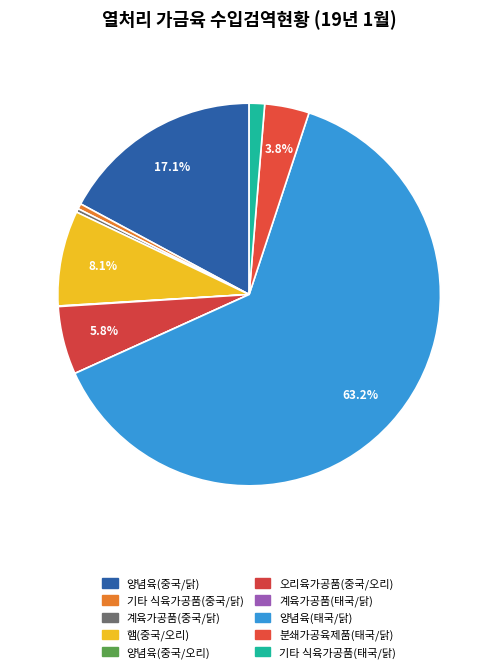

Which slice is the largest?

양념육(태국/닭)